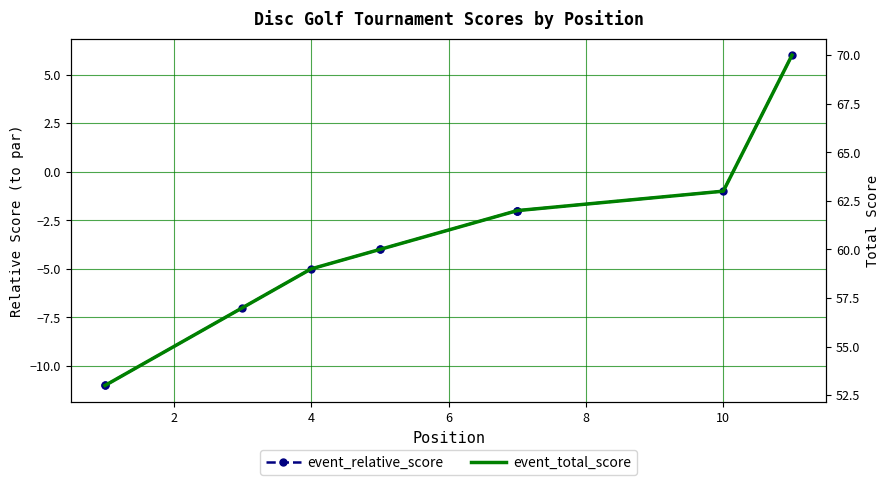

Rank the series by their maximum value, from lowest to highest.

event_relative_score, event_total_score